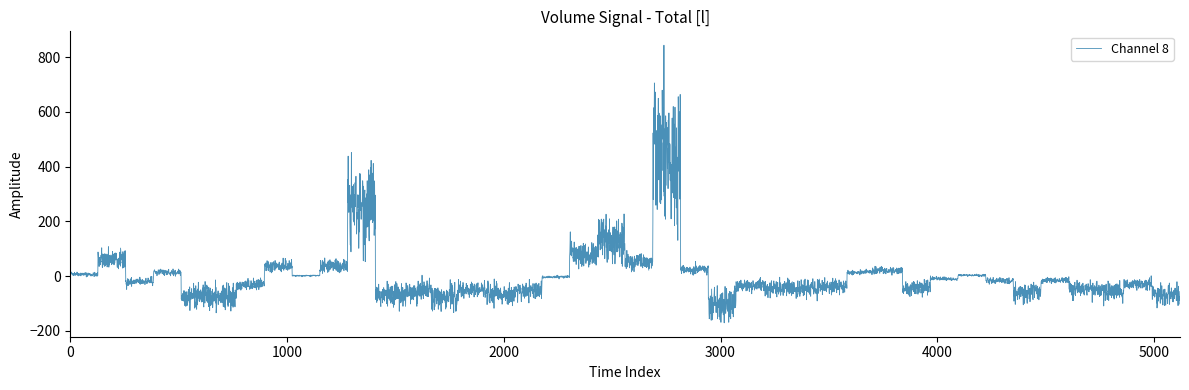

What is the greatest value displayed?

843.1